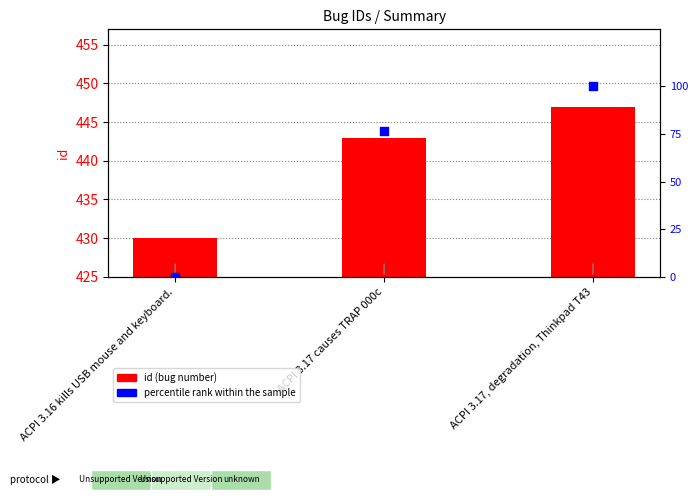

Which series has the largest total across all categories?

id